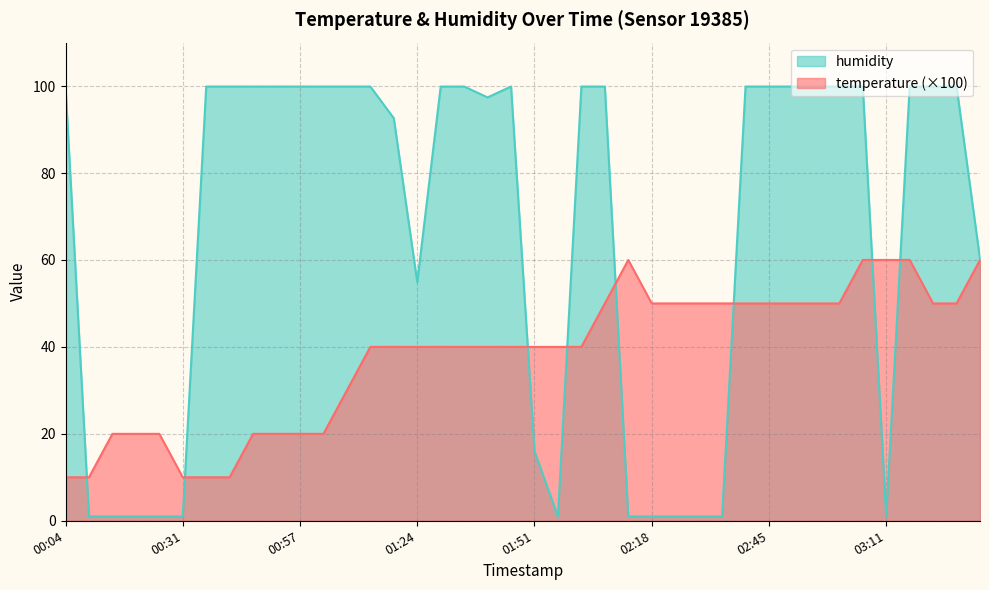

Which series changed the most between 01:35 and 01:56?

humidity